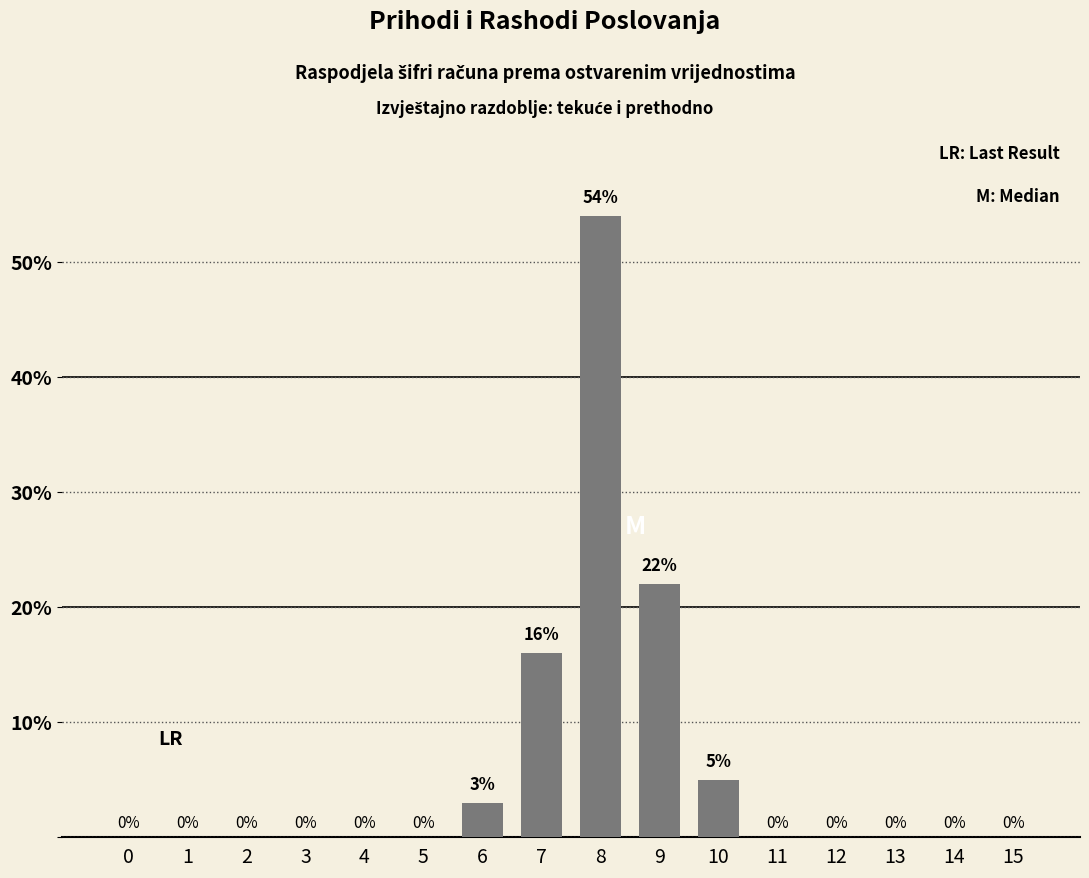

Reading left to right, what are all the values shown in this chart?

0=0	1=0	2=0	3=0	4=0	5=0	6=3	7=16	8=54	9=22	10=5	11=0	12=0	13=0	14=0	15=0